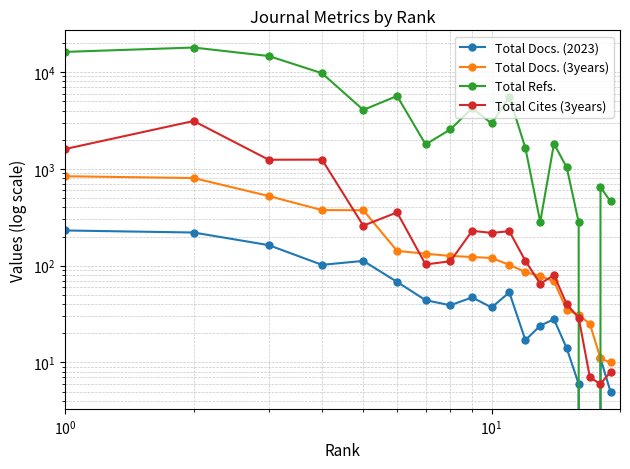

The Total Refs. series shows 14621 at $\mathdefault{10^{2}}$. True or false?

False